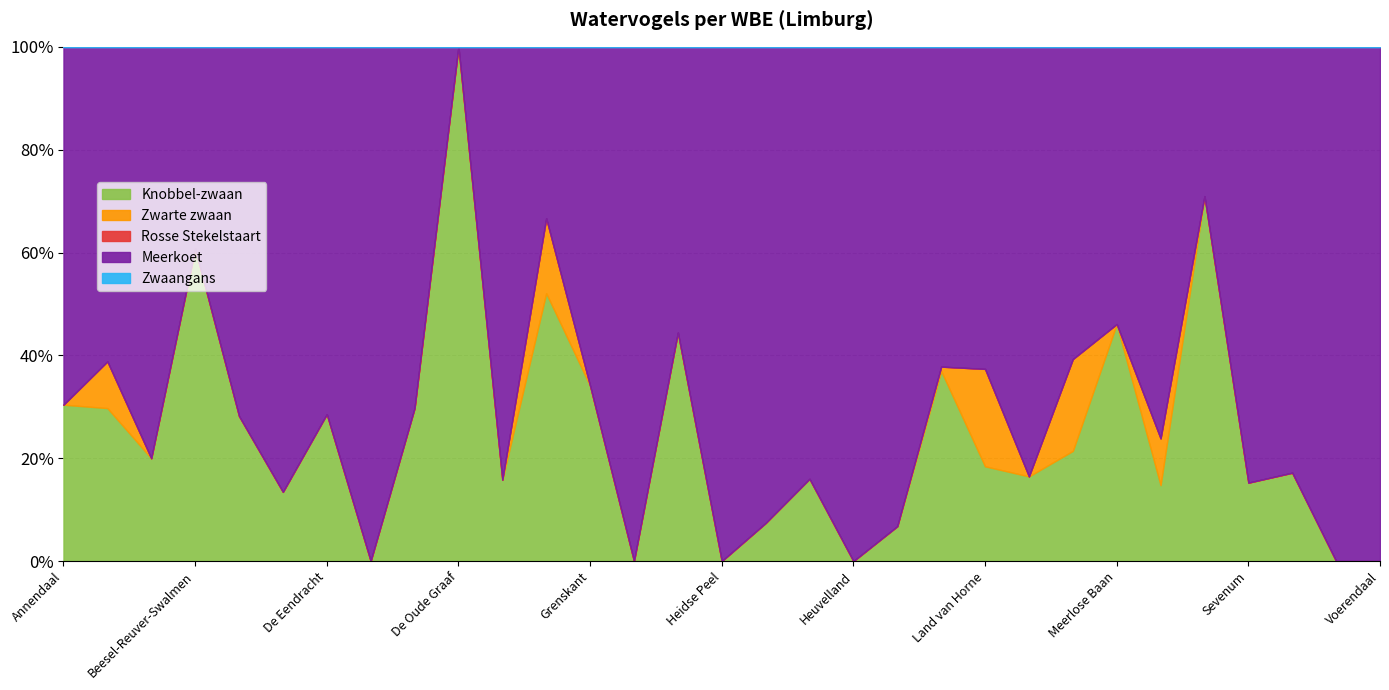

Which series changed the most between Heuvelland and Maasterras?

Meerkoet